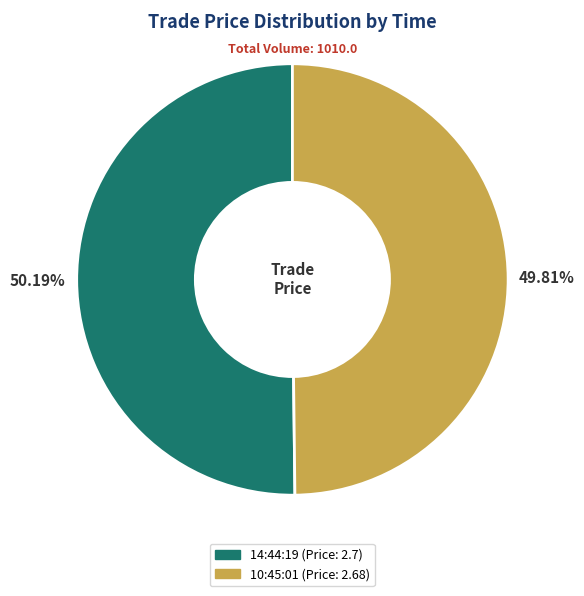

To the nearest percent, what portion does 14:44:19 represent?

50%